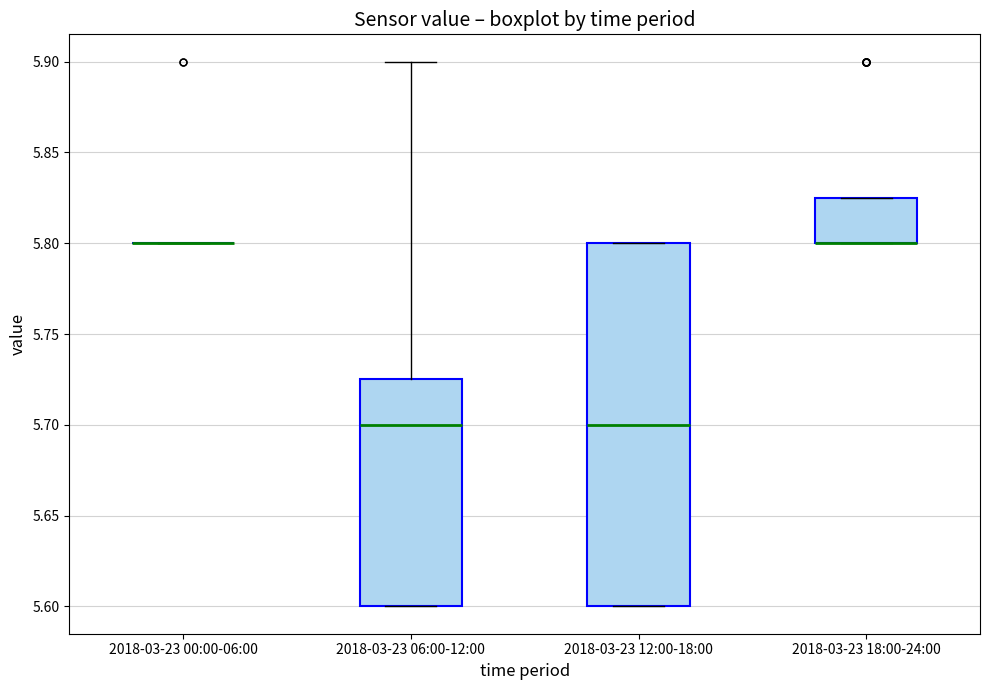

Reading left to right, transcribe this box plot: for each box, give where its median line is, the range the box spans, and where its two whiskers end, as read against the y-axis. The values are not printed on the chart, so give them approximately, as read against the axis.

2018-03-23 00:00-06:00: box collapsed to a line at 5.800, whiskers 5.800 to 5.800
2018-03-23 06:00-12:00: median 5.700, box 5.600 to 5.725, whiskers 5.600 to 5.900
2018-03-23 12:00-18:00: median 5.700, box 5.600 to 5.800, whiskers 5.600 to 5.800
2018-03-23 18:00-24:00: median 5.800 (drawn on the box's lower edge), box 5.800 to 5.825, whiskers 5.800 to 5.825